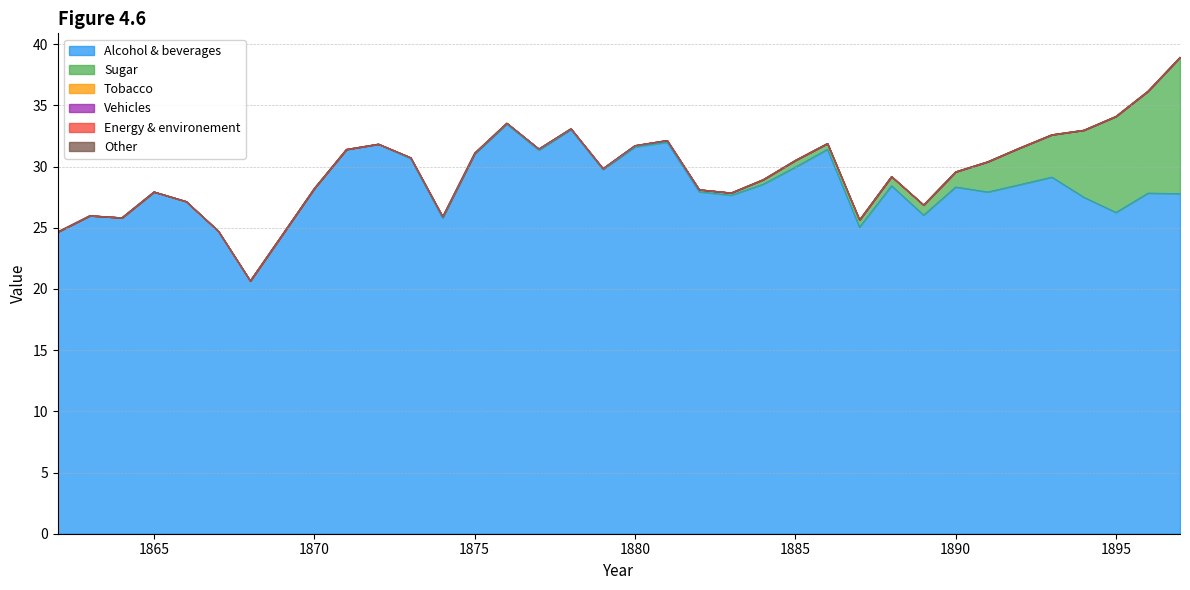

True or false: Tobacco and Sugar intersect in this chart.

False